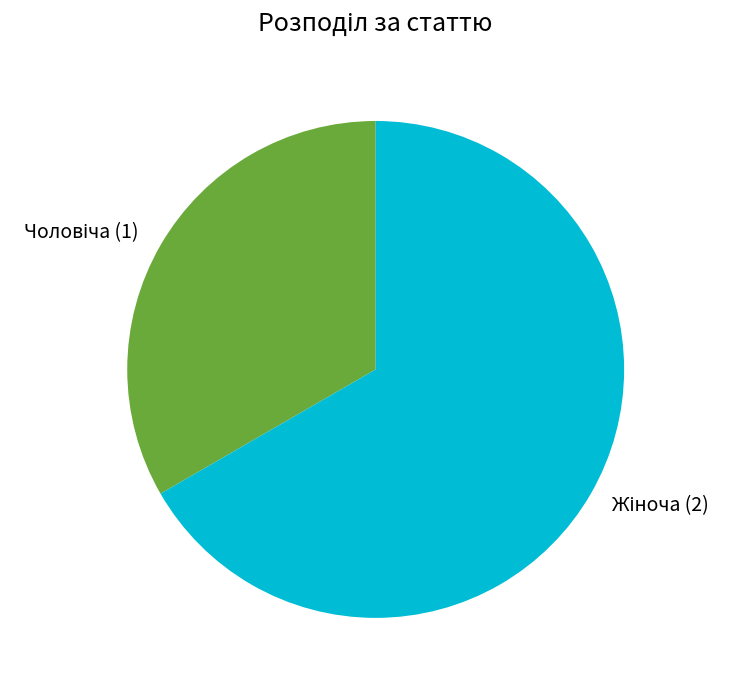

Is there any slice that represents more than half of the pie?

Yes